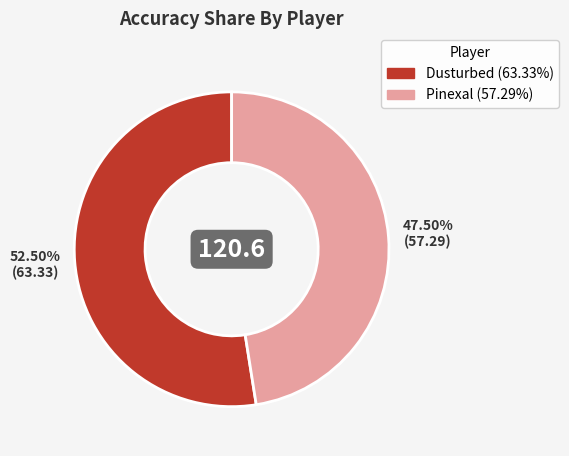

How much of the chart is everything except Dusturbed?

47.5%